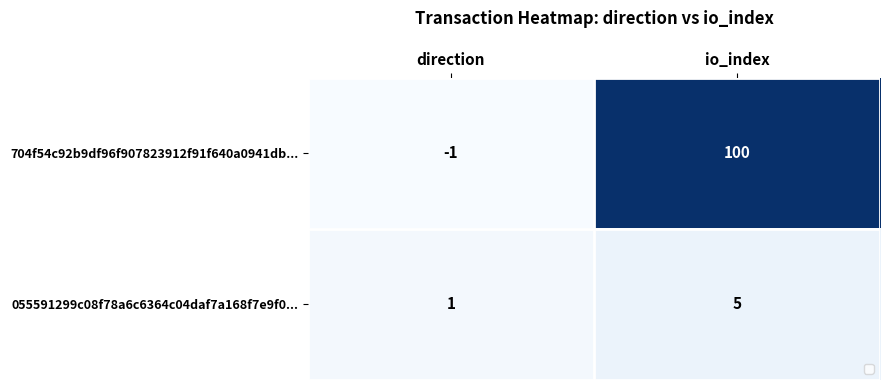

Rank the series by their average value, from highest to lowest.

704f54c92b9df96f907823912f91f640a0941db..., 055591299c08f78a6c6364c04daf7a168f7e9f0...